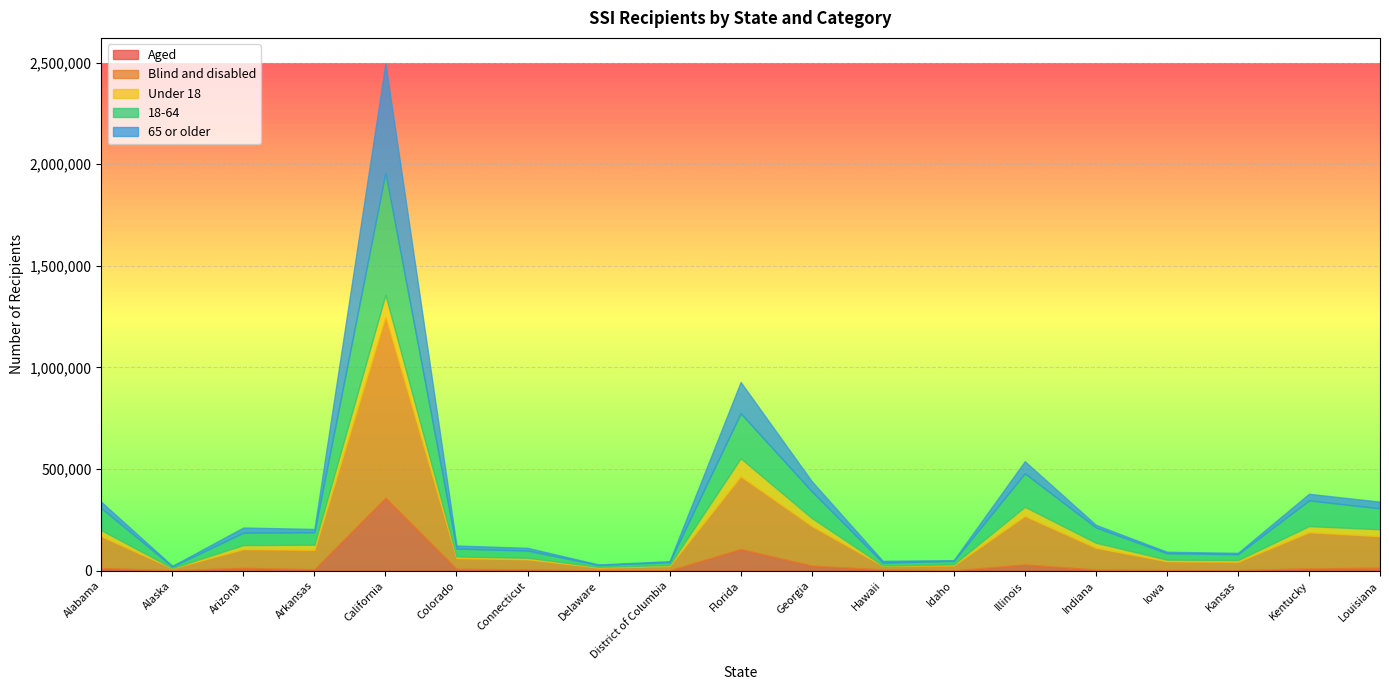

Rank the series at Connecticut from highest to lowest value.

Blind and disabled, 18-64, 65 or older, Under 18, Aged